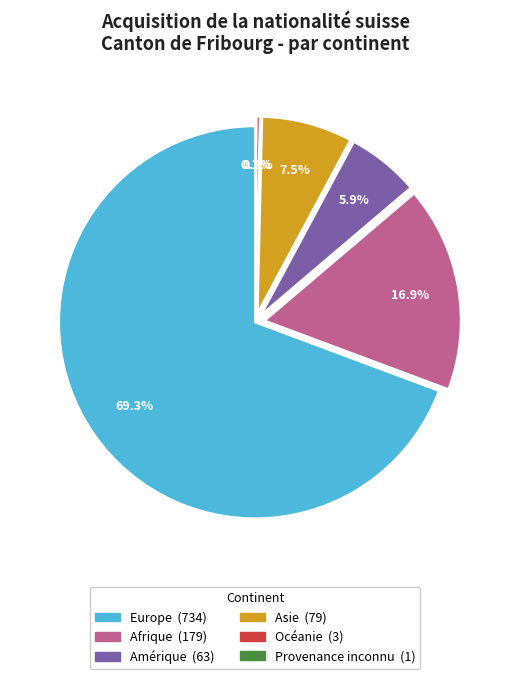

Is the sum of Europe and Afrique greater than half?

Yes